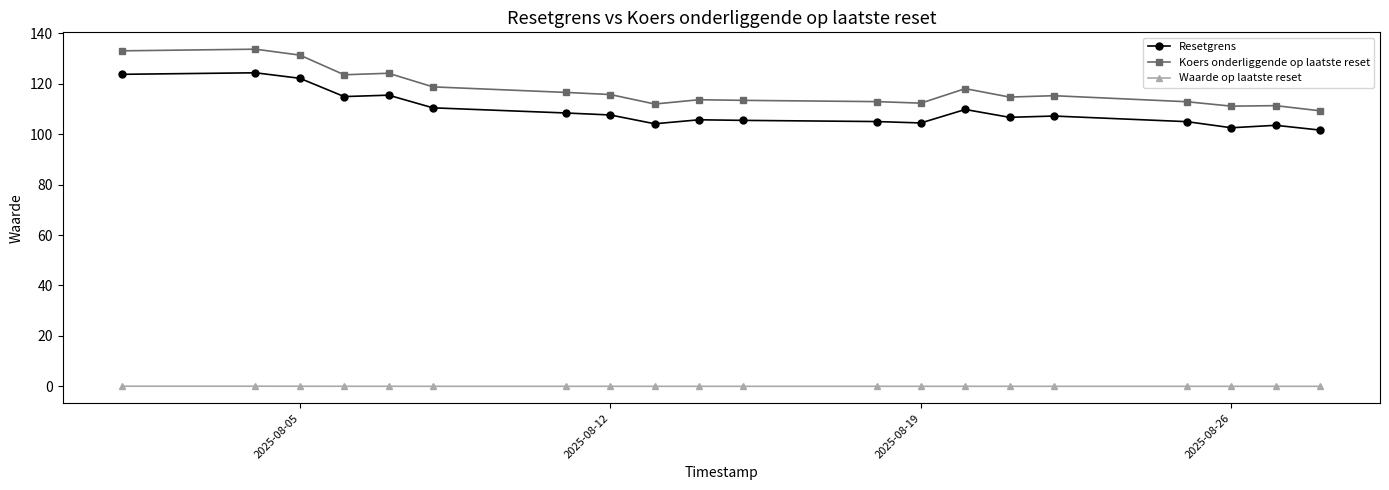

What are all the series names shown in the legend?

Resetgrens, Koers onderliggende op laatste reset, Waarde op laatste reset